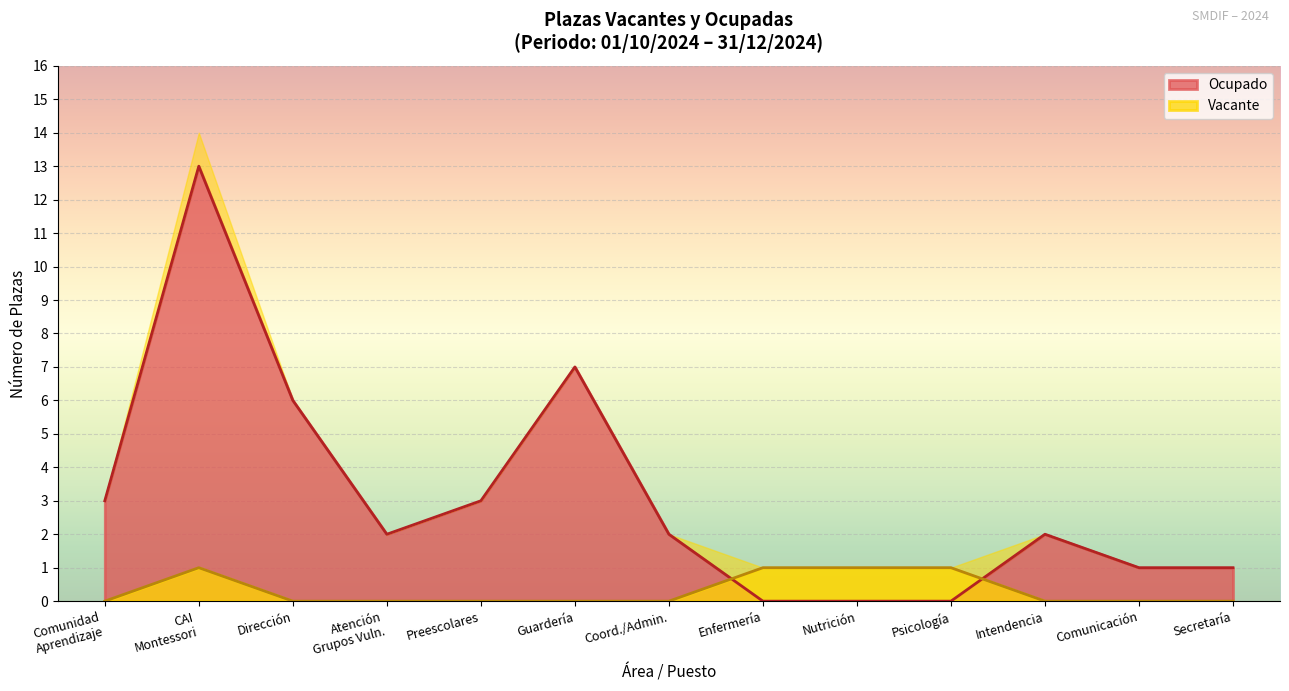

What are all the series names shown in the legend?

Ocupado, Vacante